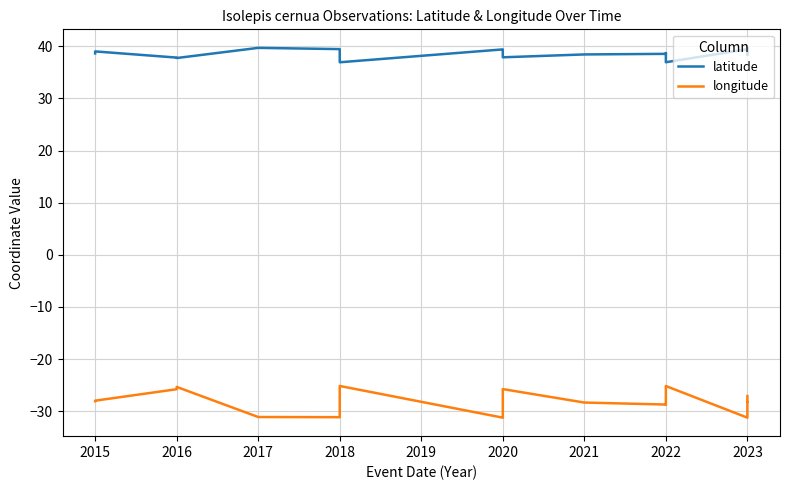

Reading left to right, extract all data points from this chart.

latitude: 38.7	39.0	37.8	37.8	39.7	39.5	38.6	36.9	39.4	39.4	37.9	38.4	38.6	38.6	38.5	38.7	37.0	39.5	39.7	38.5	38.5	38.4	38.4	39.0	39.0	39.0	39.1	39.0	38.6
longitude: -28.1	-28.0	-25.8	-25.3	-31.1	-31.1	-28.1	-25.2	-31.2	-31.2	-25.8	-28.3	-28.7	-28.7	-28.3	-27.3	-25.2	-31.2	-31.1	-28.2	-28.2	-28.2	-28.1	-28.0	-28.0	-28.0	-28.0	-28.0	-27.1